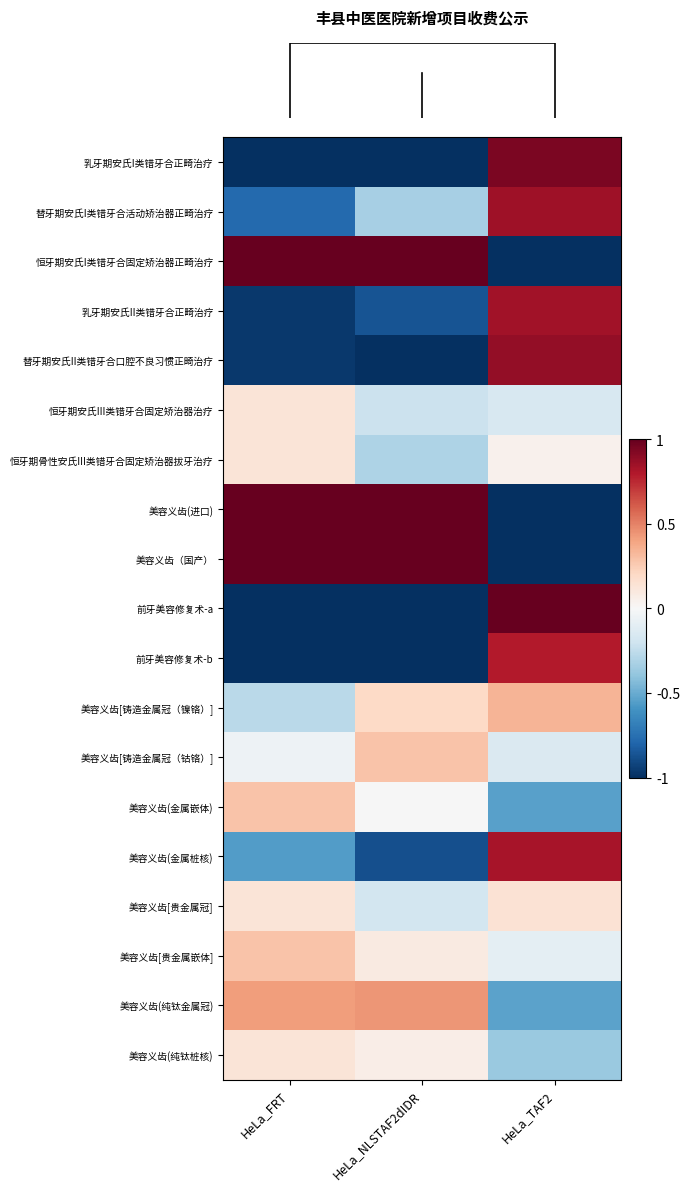

At how many categories does at least one series exceed 0?

3